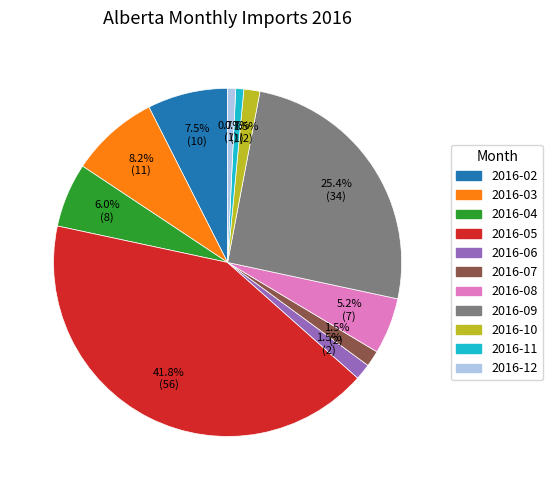

Between 2016-05 and 2016-02, which is larger?

2016-05